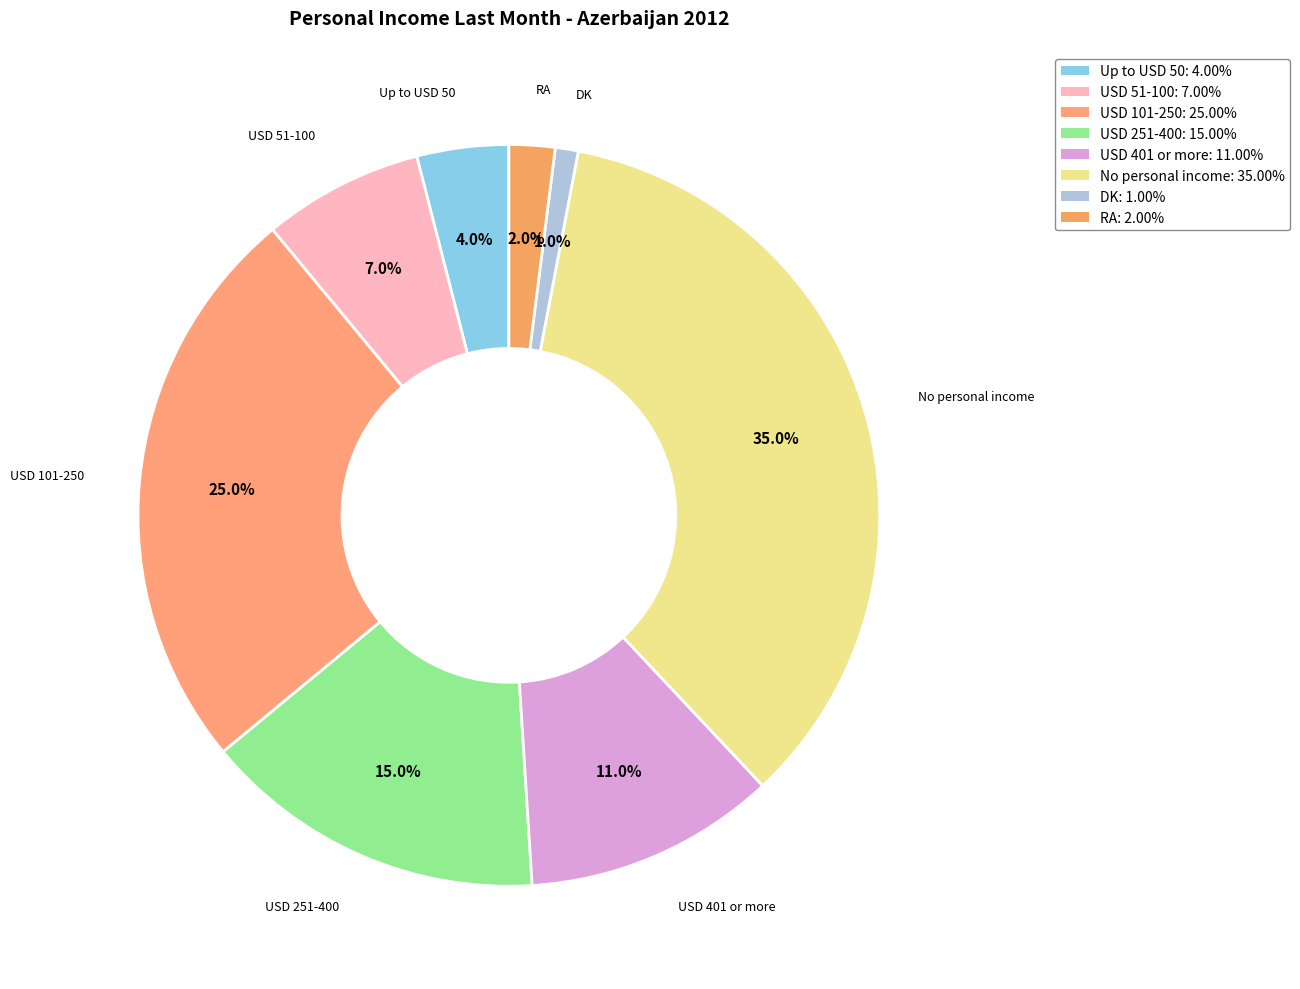

Count the number of slices in the pie.

8